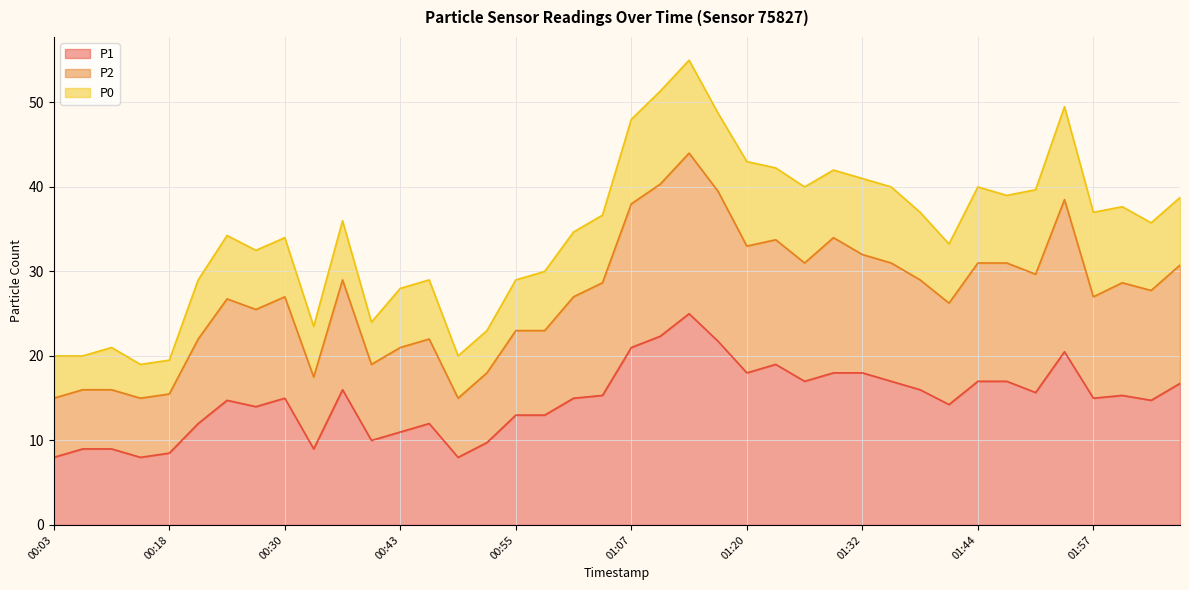

How many lines are shown in the chart?

3